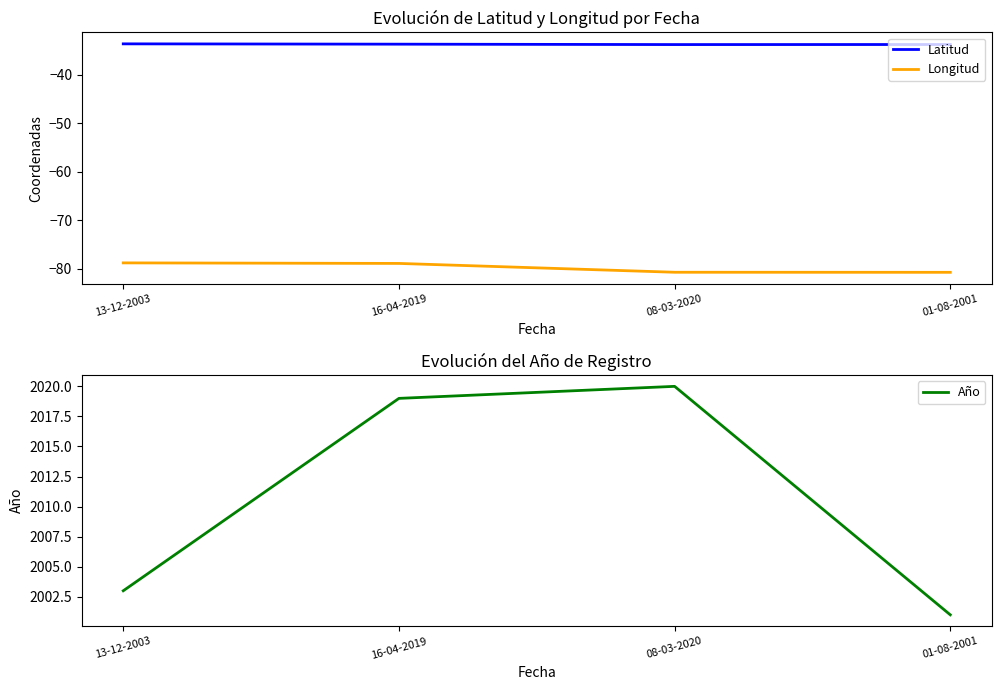

The Longitud series shows -80.8 at 01-08-2001. True or false?

True